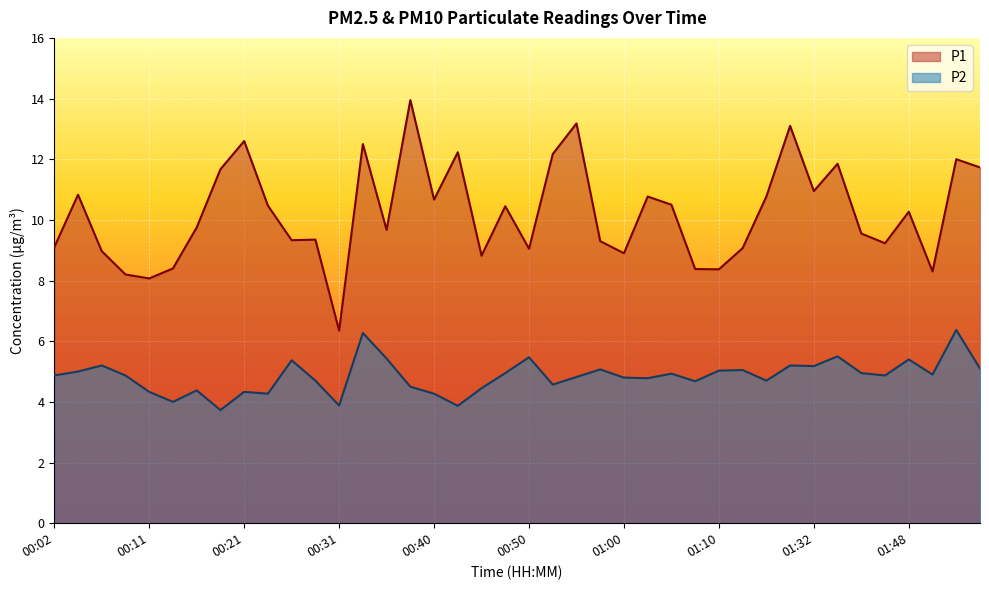

What is the difference between the P2 values at 00:43 and 00:19?

0.1